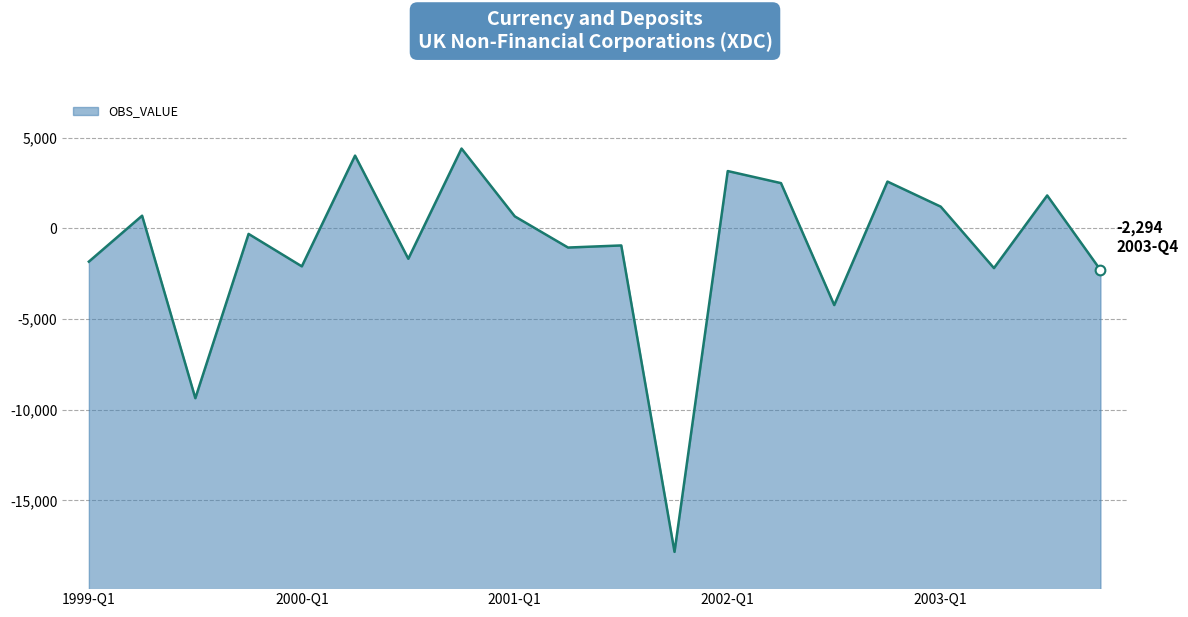

Count the number of categories in the chart.

20